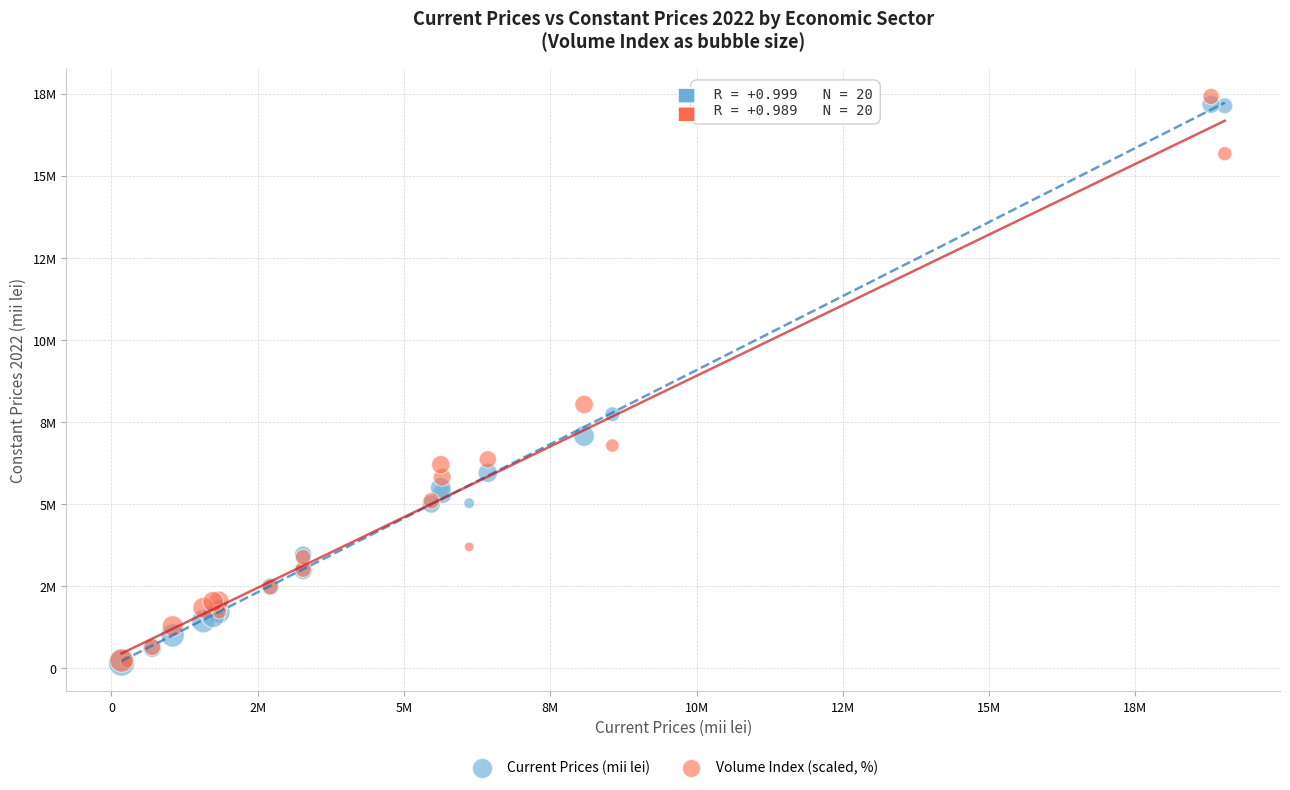

What are all the series names shown in the legend?

Current Prices (mii lei), Volume Index (scaled, %)